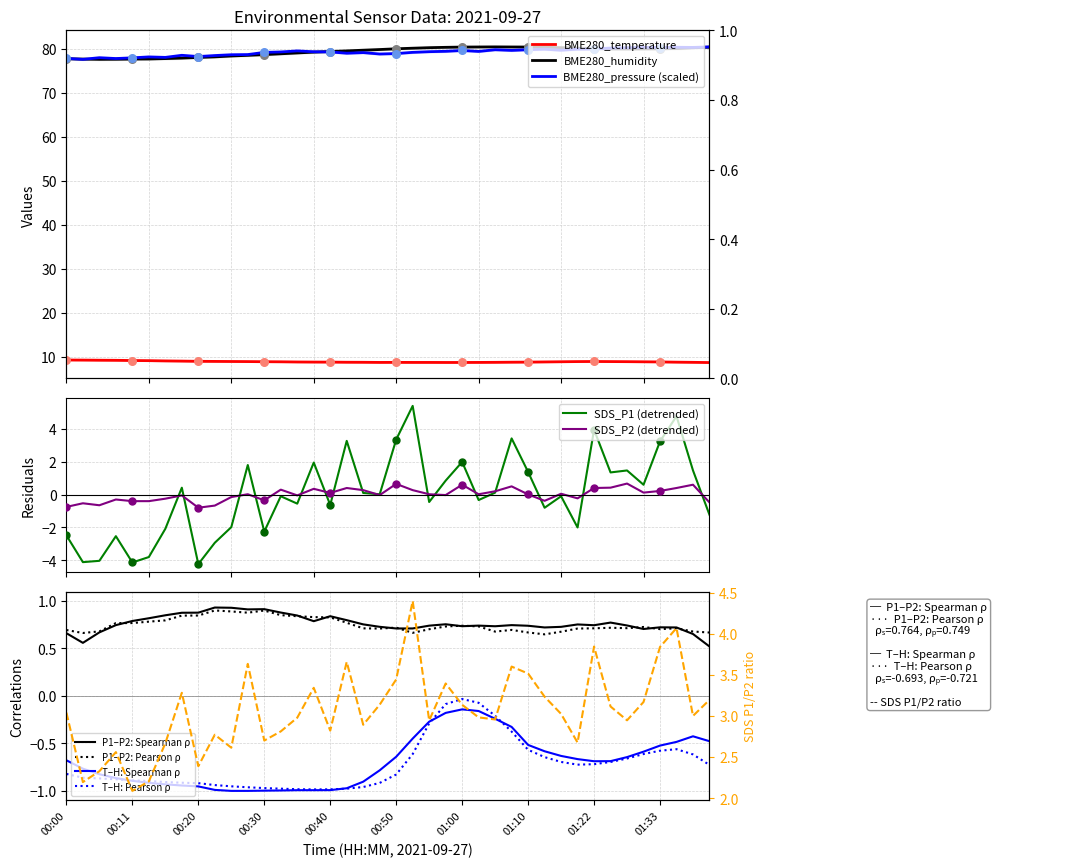

What is the total value across all series at 01:27?

171.4